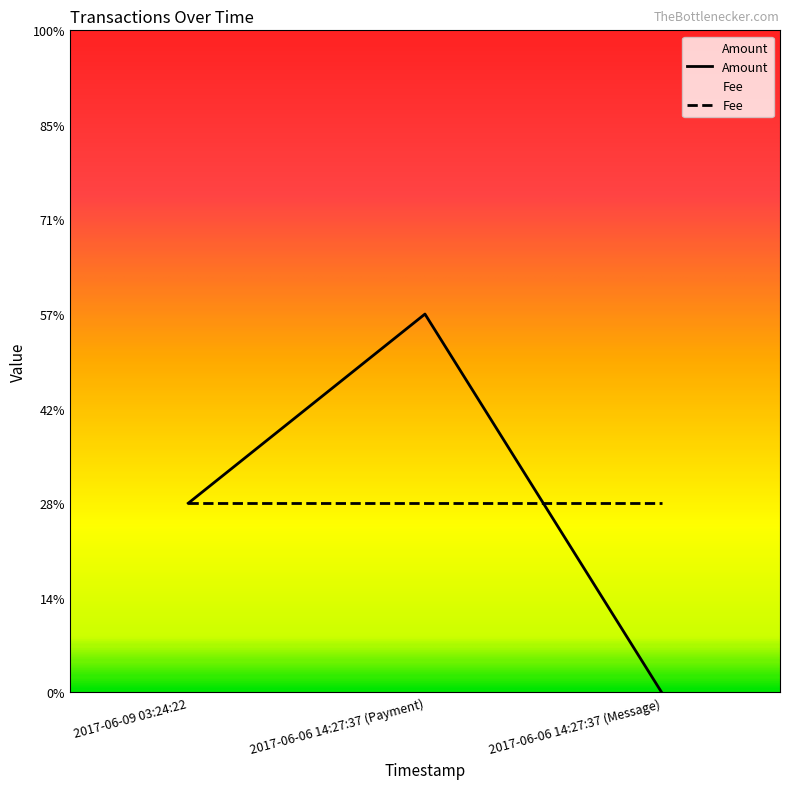

List the labels in order of value, largest first.

2017-06-06 14:27:37 (Payment), 2017-06-09 03:24:22, 2017-06-06 14:27:37 (Message)